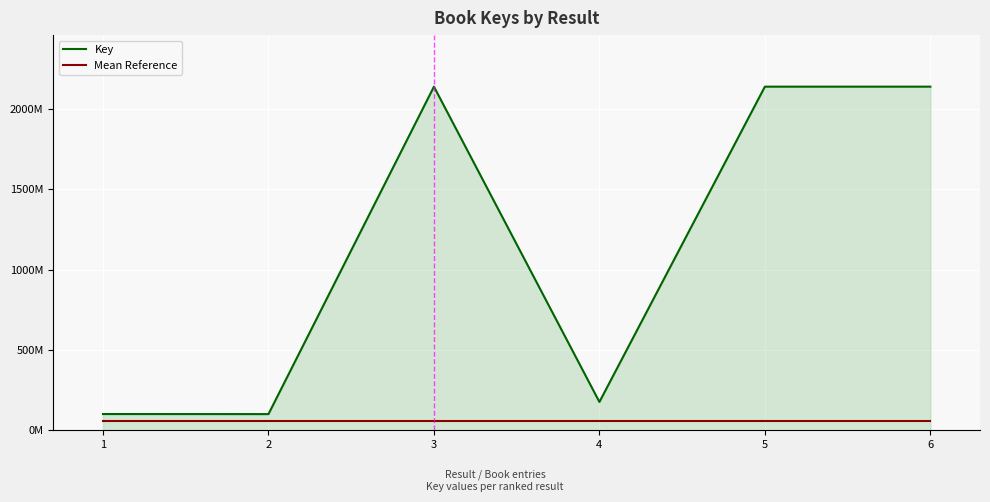

What is the spread (max minus min) of values at 1?

44436089.3